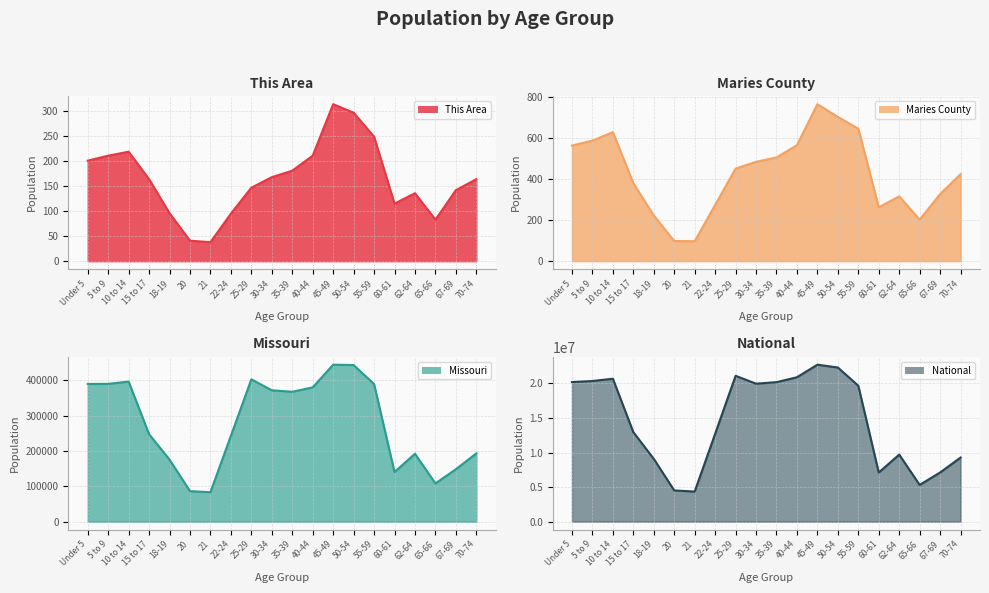

The value of Missouri line at 21 is 83511. True or false?

True